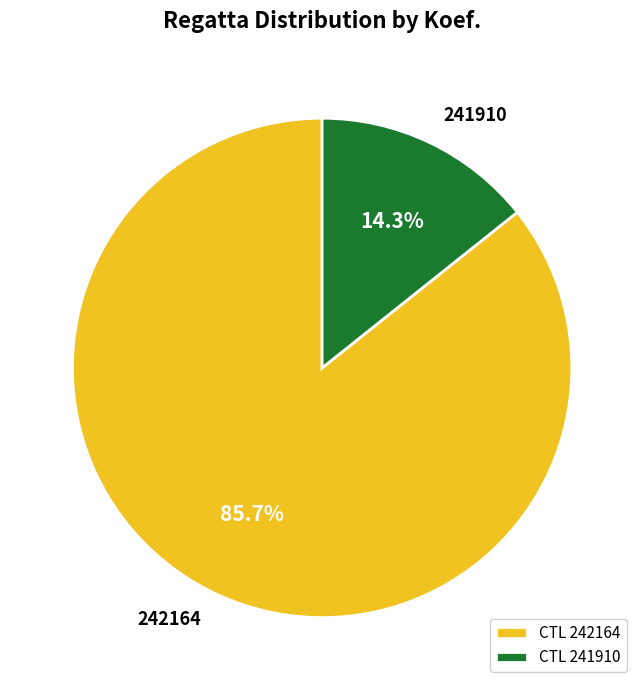

To the nearest percent, what is the difference between the largest and smallest slice percentages?

71%